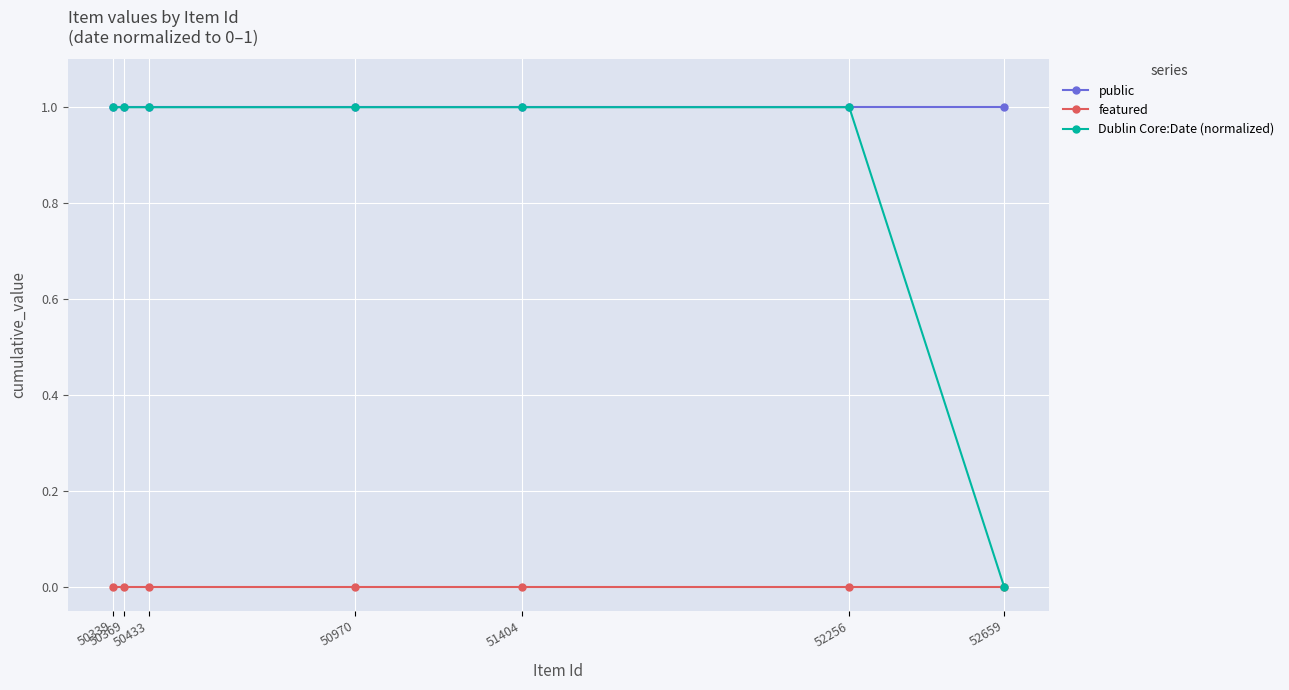

Between 50970 and 50433, which series saw the biggest shift?

public